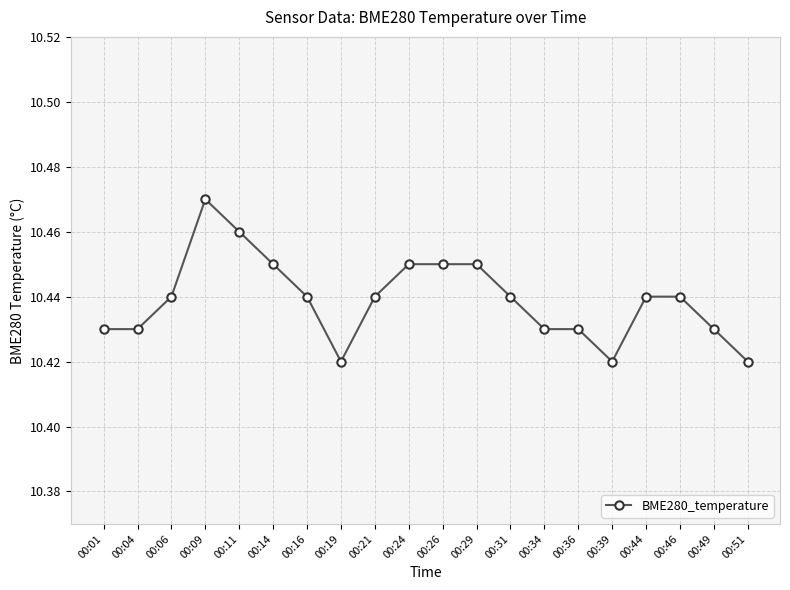

Count the values in the range 10 to 11.

20